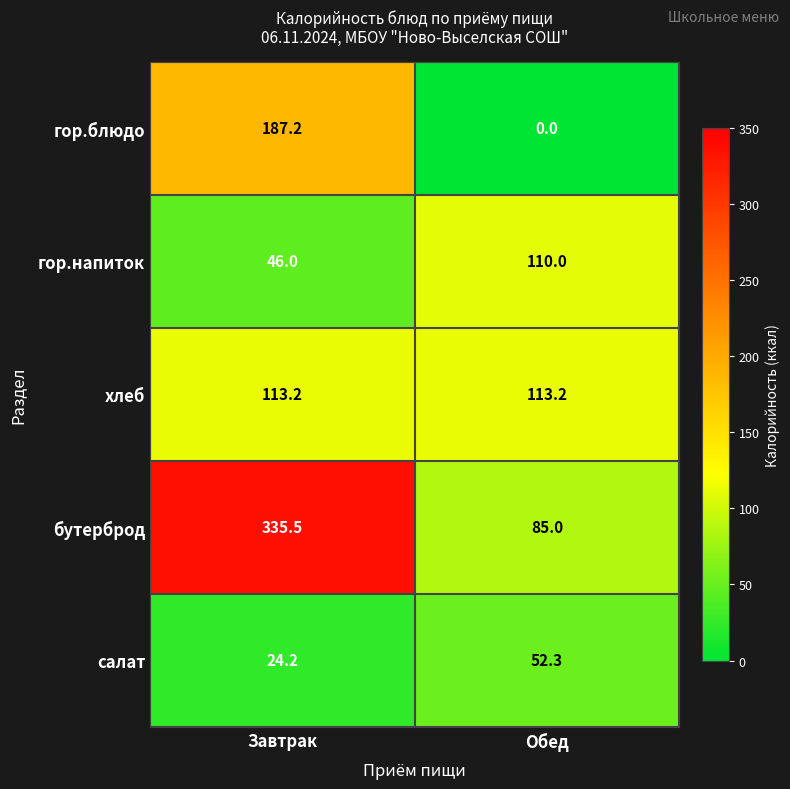

The value of хлеб at Завтрак is 113.2. True or false?

True